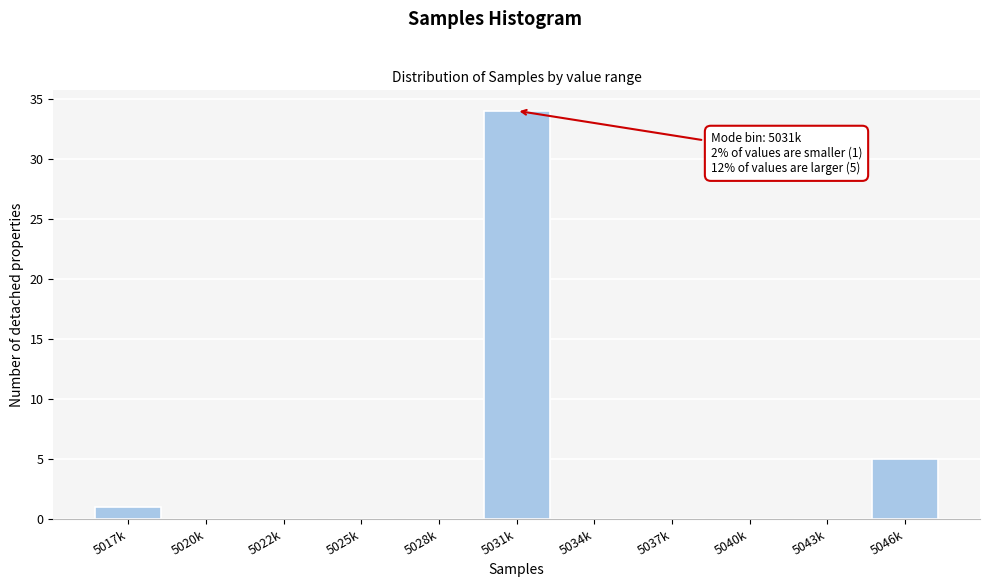

Reading left to right, what are all the values shown in this chart?

5017k=1	5020k=0	5022k=0	5025k=0	5028k=0	5031k=34	5034k=0	5037k=0	5040k=0	5043k=0	5046k=5